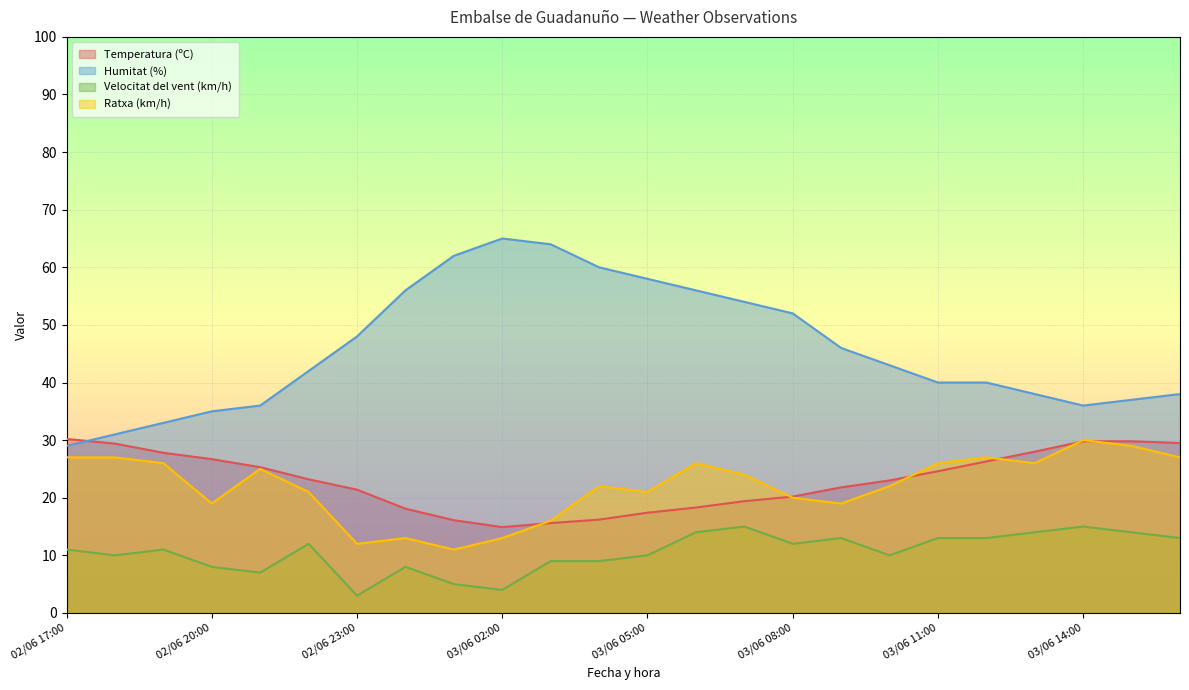

The value of Velocitat del vent (km/h) at 03/06 14:00 is 15.0. True or false?

True